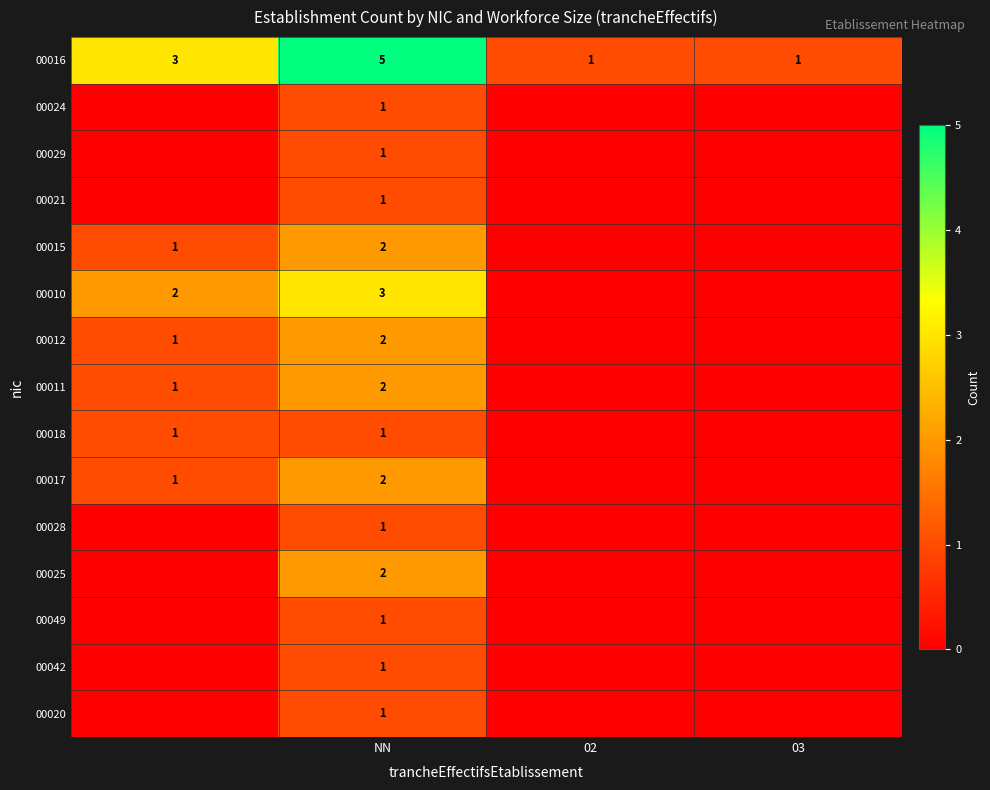

What is the spread (max minus min) of values at NN?

4